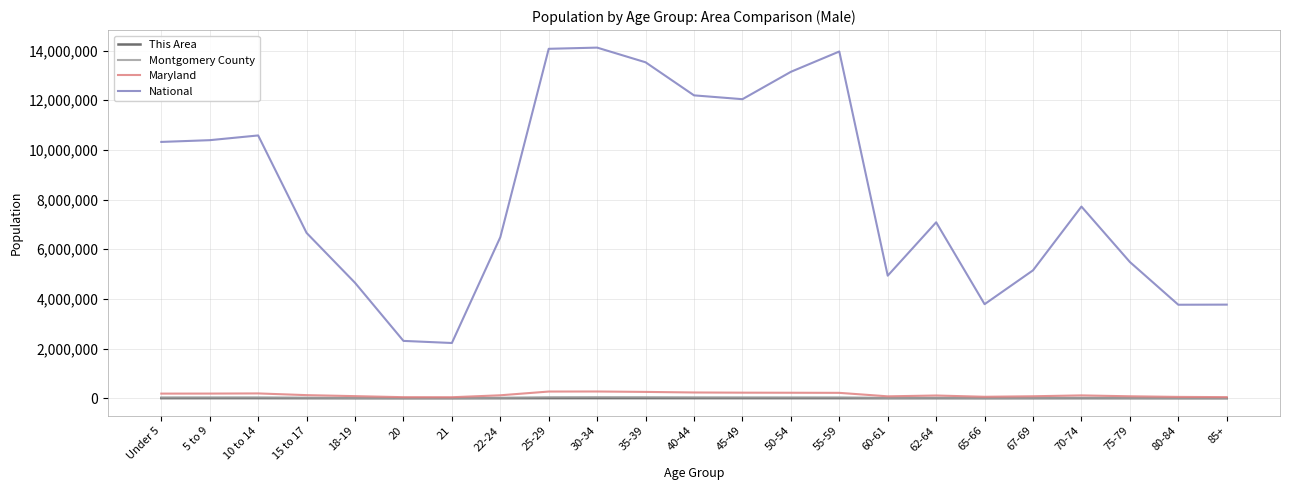

True or false: Maryland and National cross at least once.

False